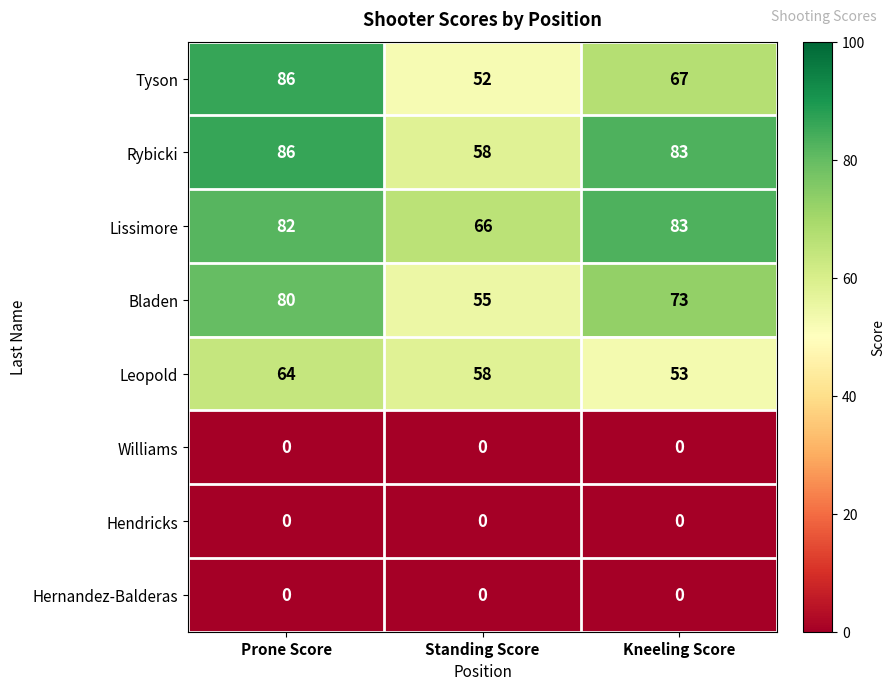

Count the number of categories in the chart.

3